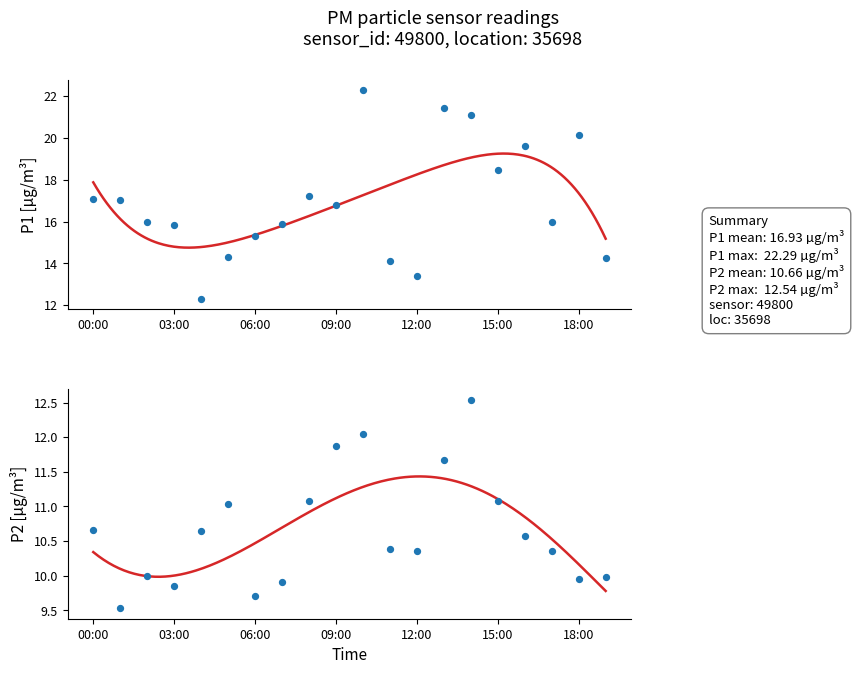

Which series contains the highest Y value?

P1